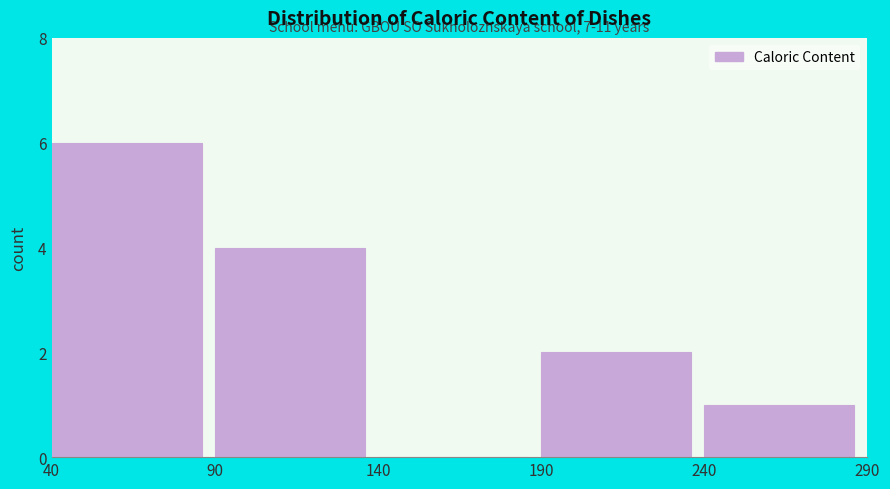

Which range on the x-axis has the tallest bar?

40 to 90